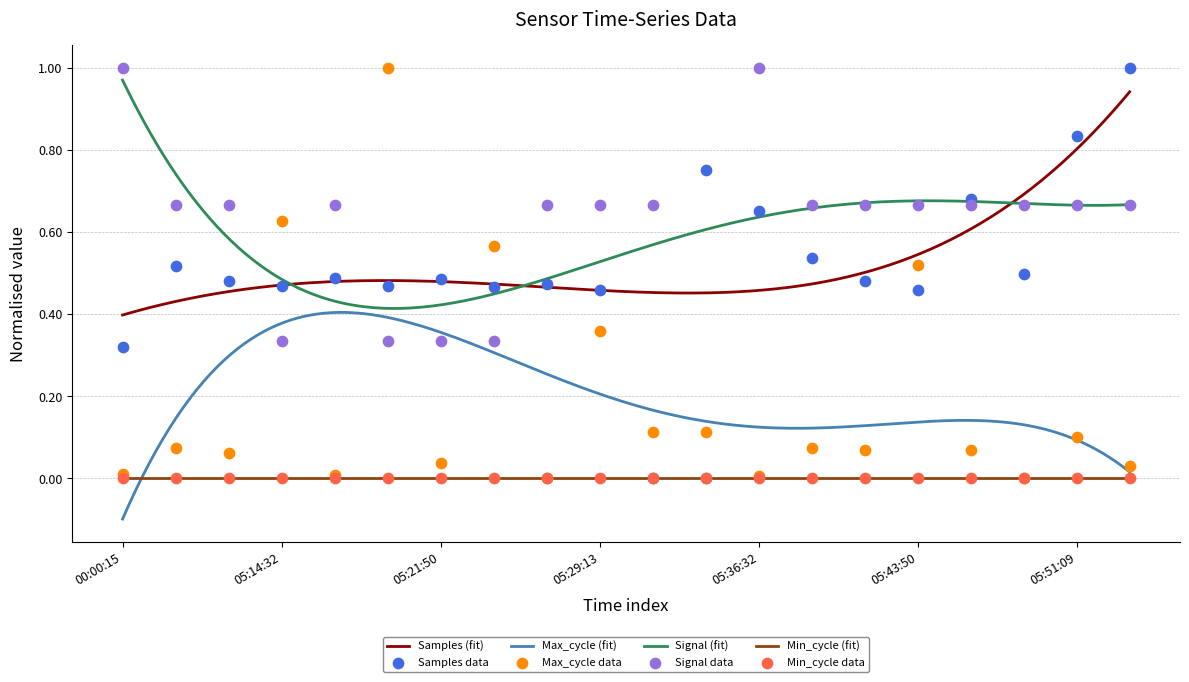

True or false: Max_cycle (fit) and Samples (fit) cross at least once.

False